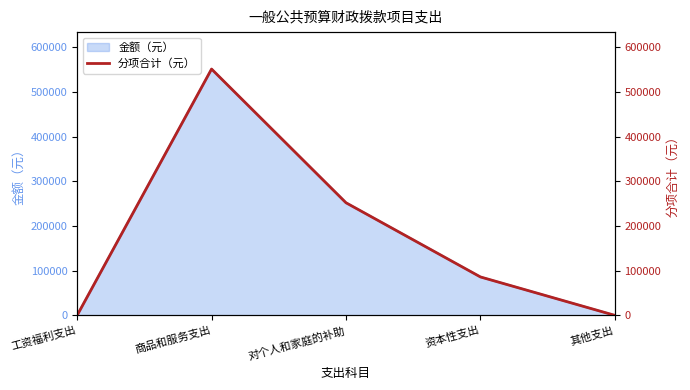

At which category does the chart reach its peak across all series?

商品和服务支出